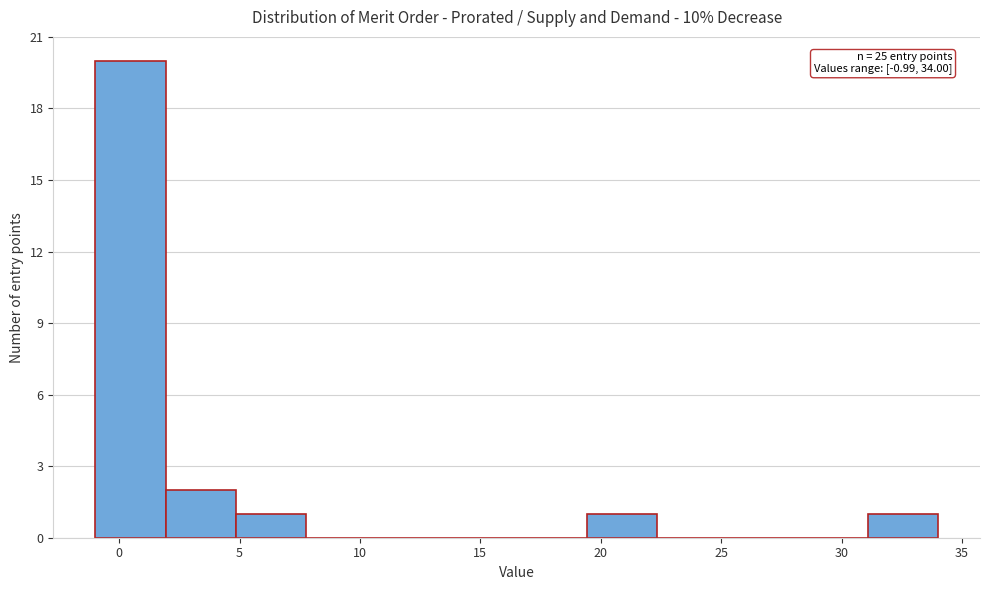

Which range on the x-axis has the tallest bar?

-1.0 to 2.0